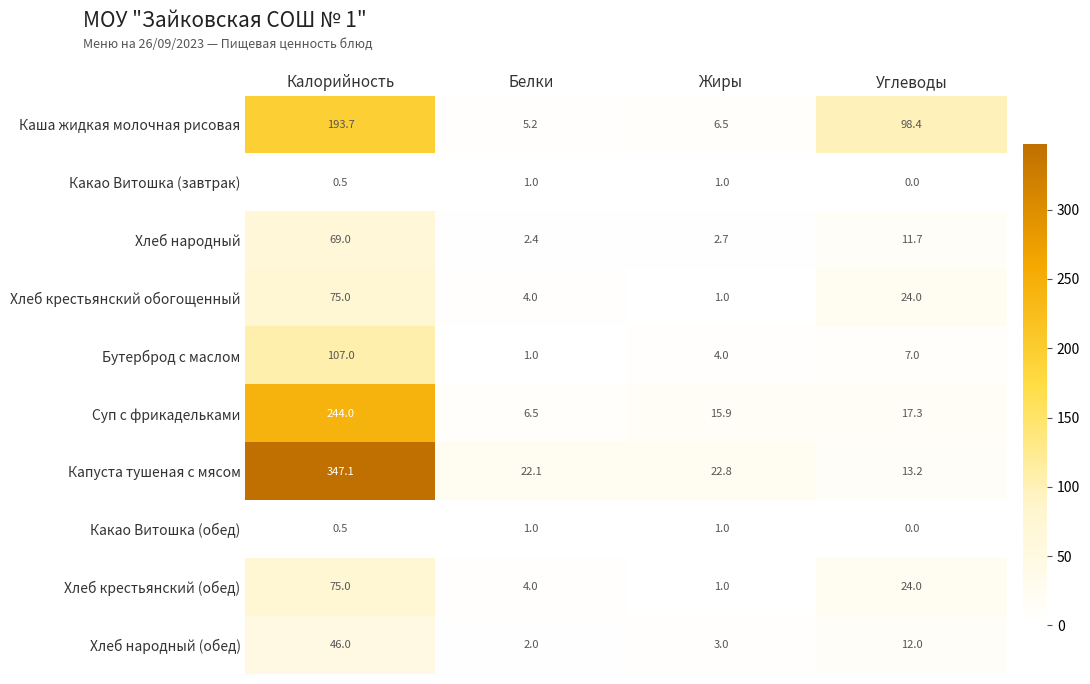

What is the approximate value of Какао Витошка (обед) at Калорийность?

0.5